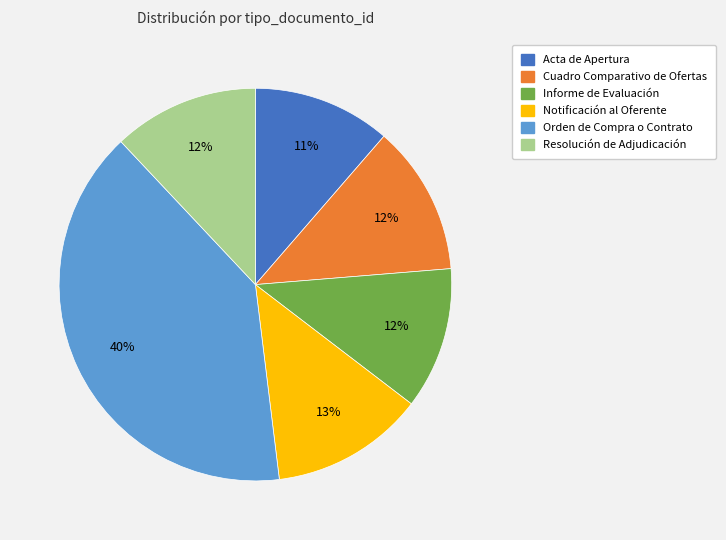

Does Resolución de Adjudicación account for over 50% of the chart?

No